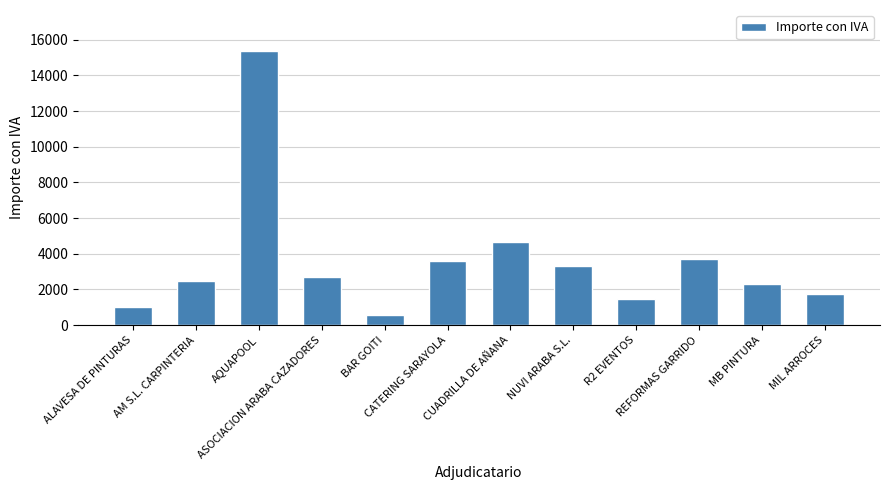

Does the chart contain stacked bars?

No